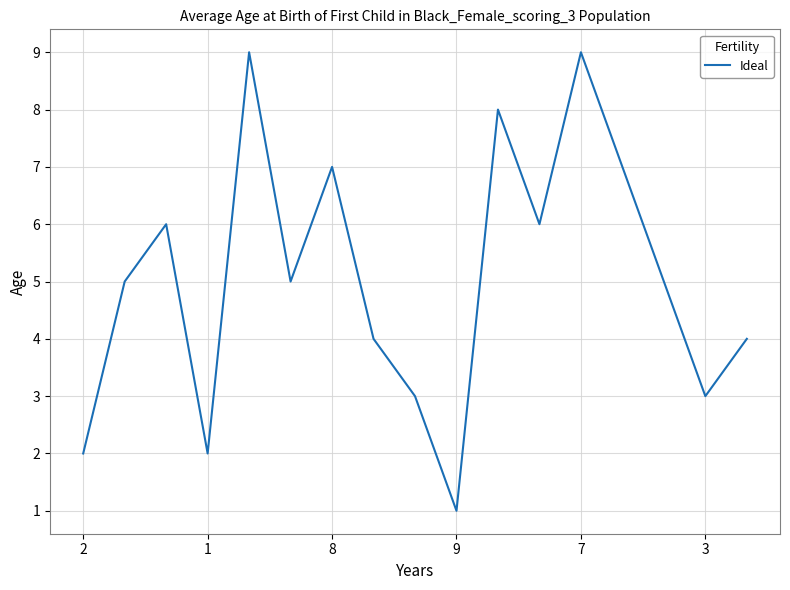

What is the greatest value displayed?

9